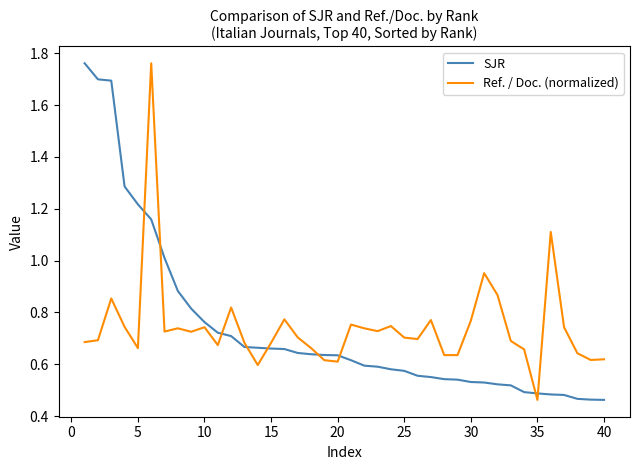

What is the difference between the maximum and minimum values in the Ref. / Doc. (normalized) series?

1.3